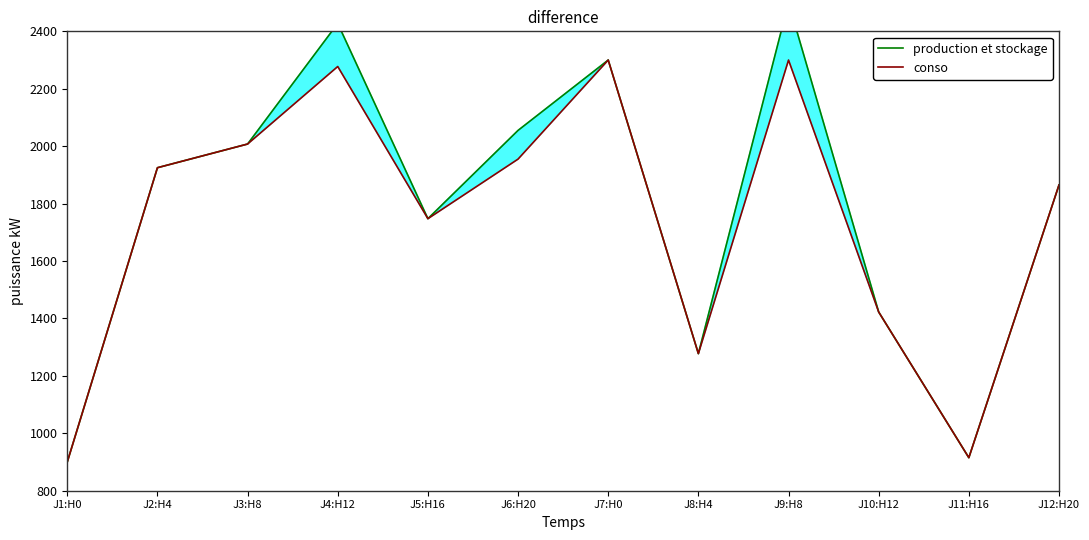

How many series are shown in this chart?

2